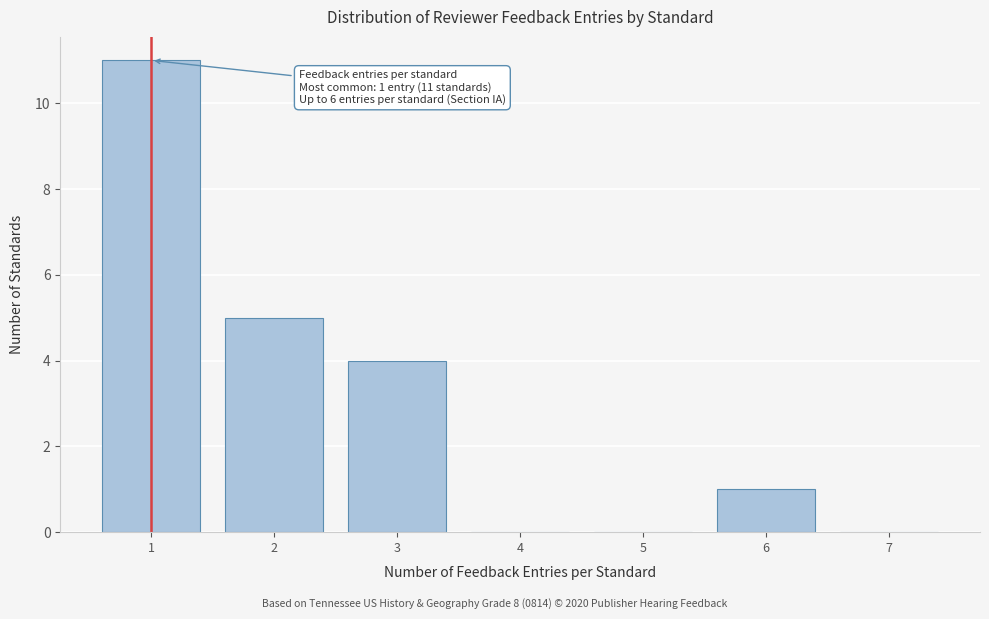

Reading left to right, transcribe all the data shown in this chart.

1=11	2=5	3=4	4=0	5=0	6=1	7=0